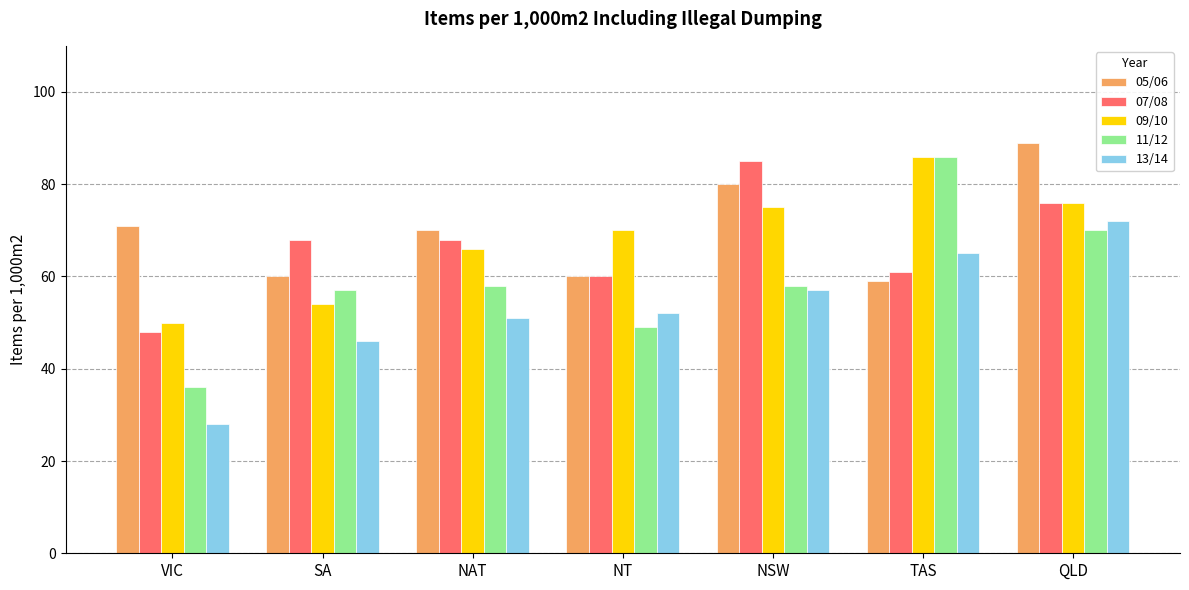

Count the number of data series in this chart.

5